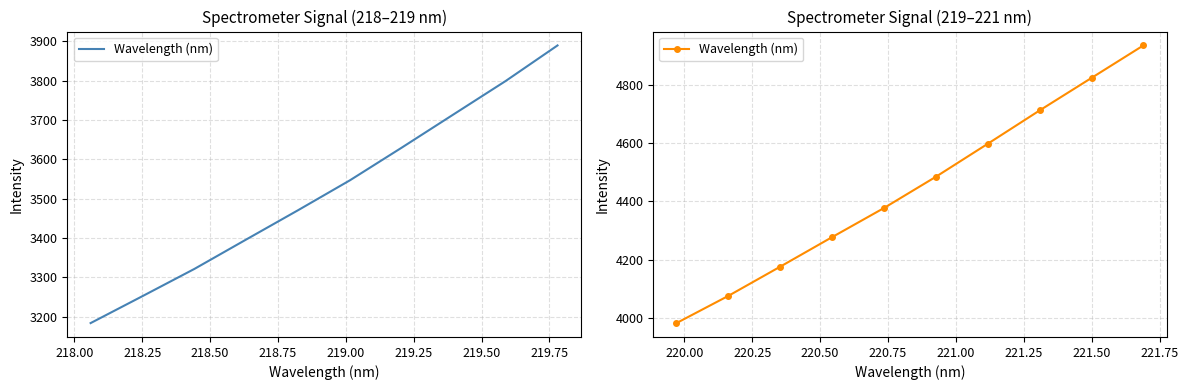

What is the change in value from 219.50 to 220.00?

+223.7